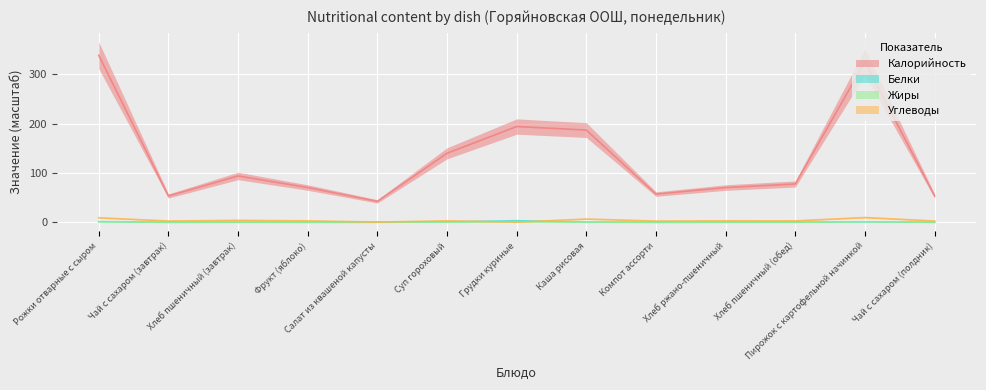

The value of Белки at Грудки куриные is 3.2. True or false?

True